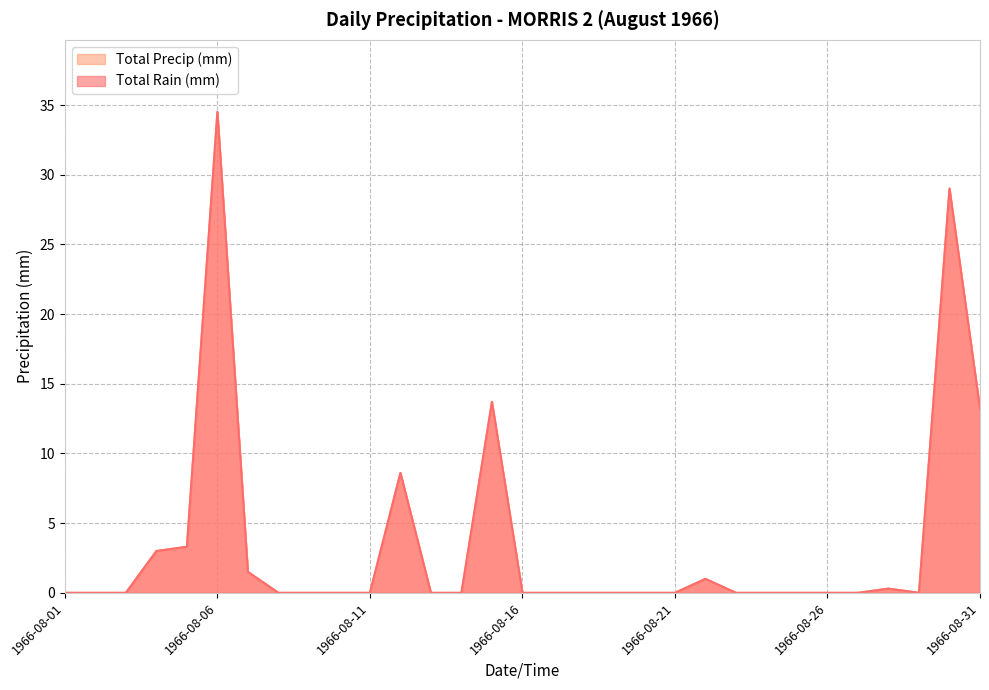

True or false: Total Precip (mm) and Total Rain (mm) cross at least once.

False